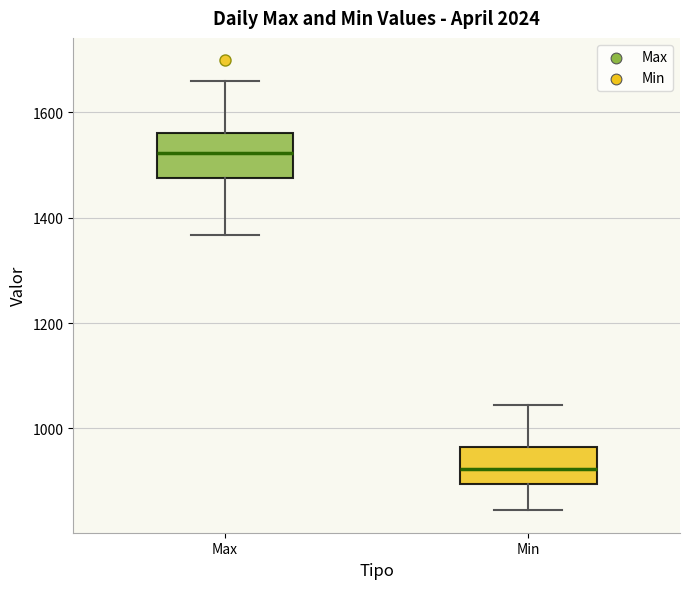

Where is the upper edge of the box for Max on the y-axis? The values are not printed on the chart, so give them approximately, as read against the axis.

1560